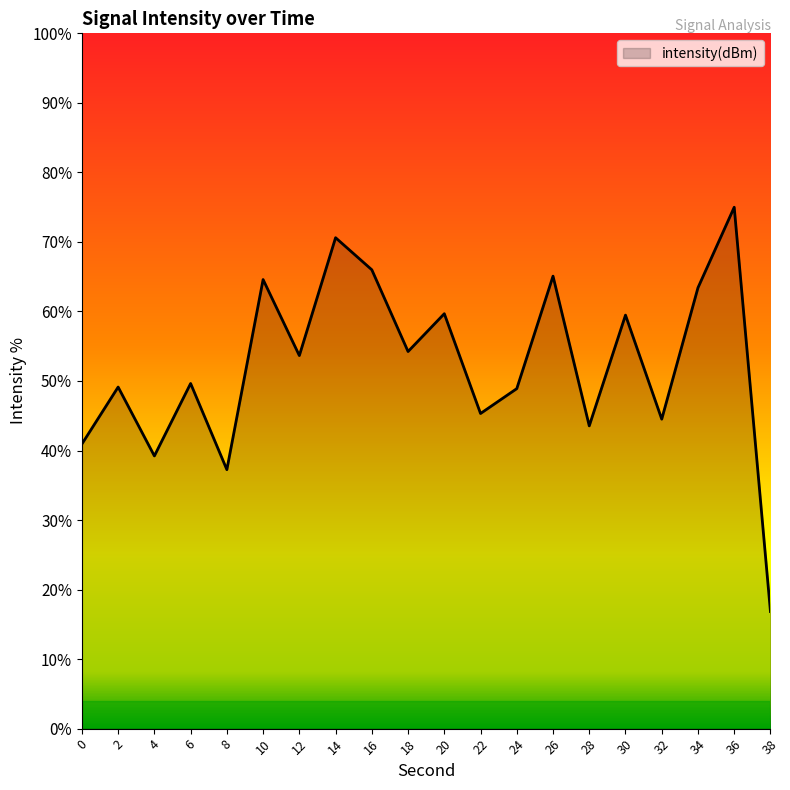

Reading left to right, what are all the values shown in this chart?

-139.5	-135.4	-140.4	-135.2	-141.4	-127.7	-133.2	-124.7	-127.0	-132.9	-130.2	-137.3	-135.6	-127.5	-138.2	-130.3	-137.7	-128.3	-122.5	-151.6